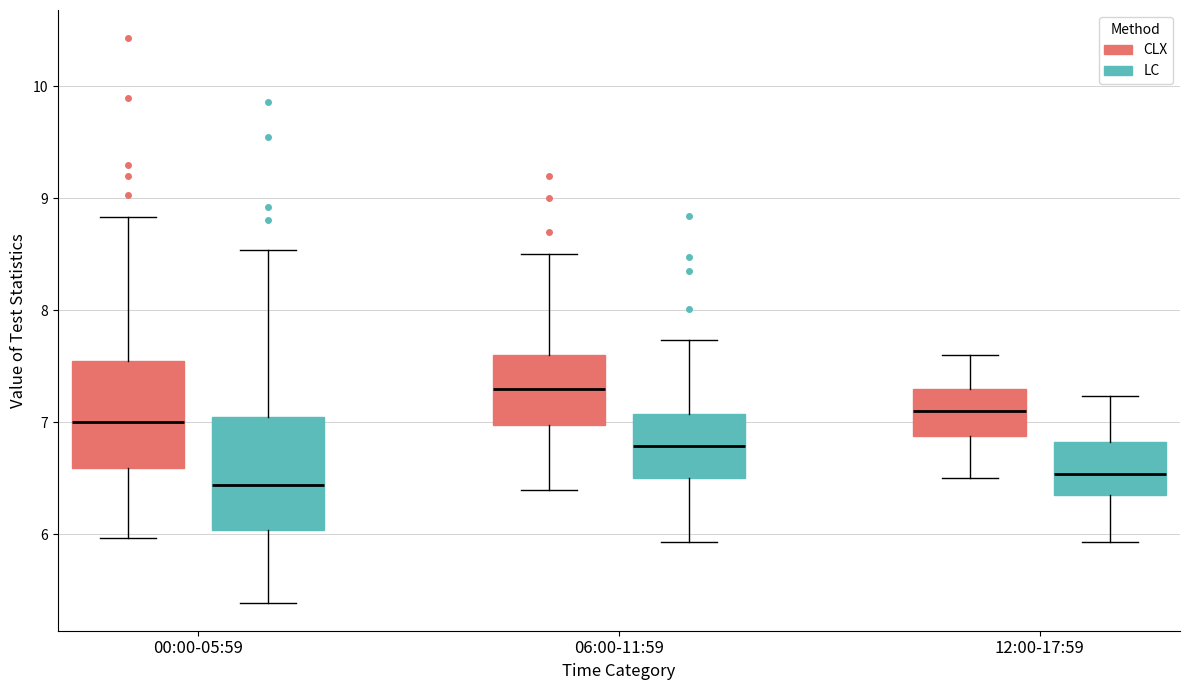

Where is the lower edge of the box for 06:00-11:59 (CLX) on the y-axis? The values are not printed on the chart, so give them approximately, as read against the axis.

7.0